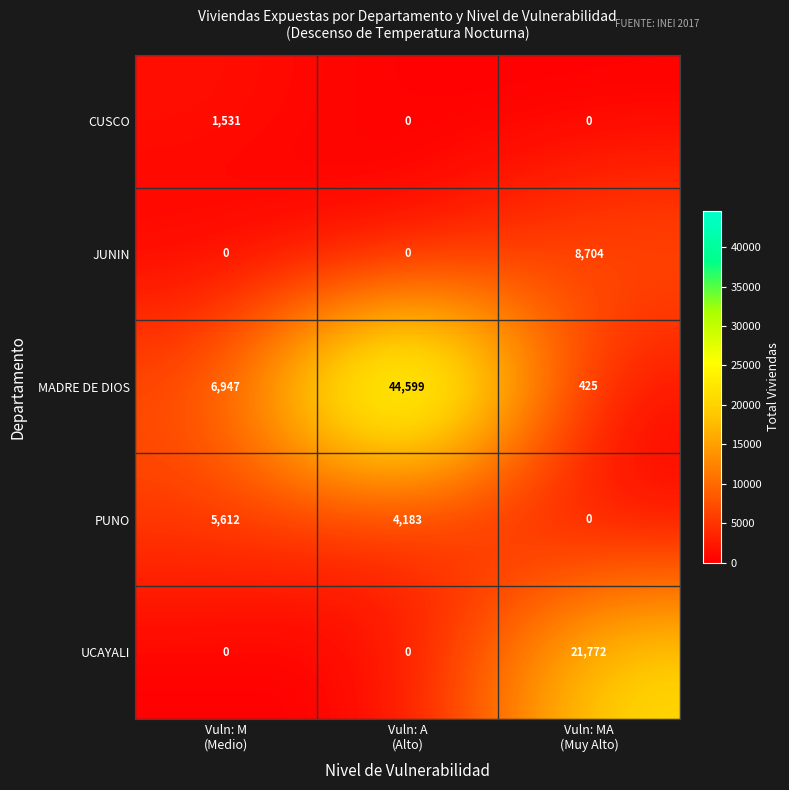

How many data points in PUNO are less than 4183?

1